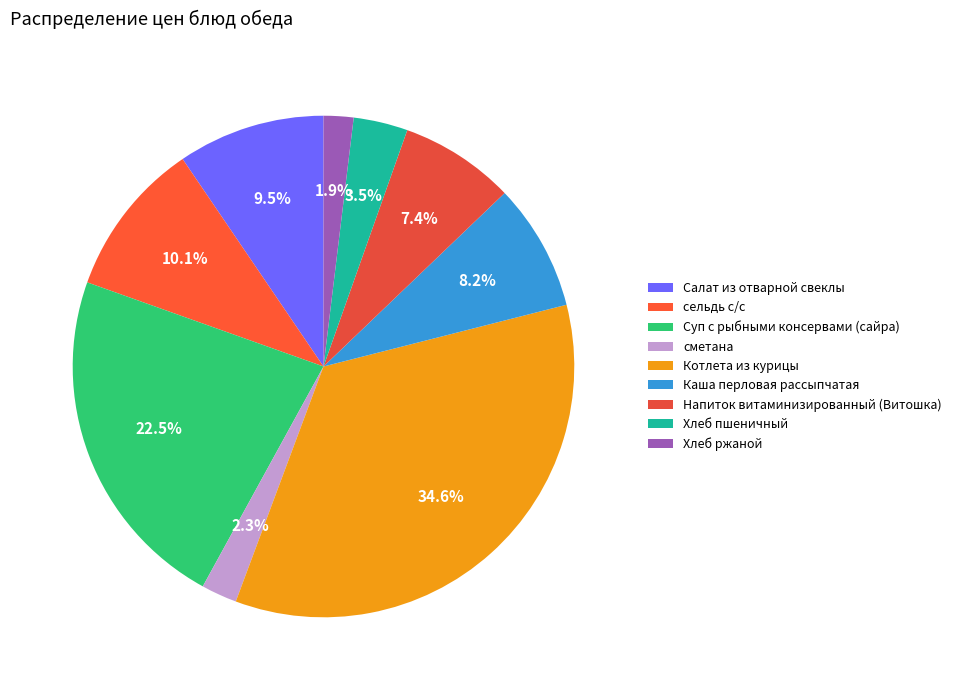

Is it true that сельдь с/с is 18% of the pie?

False